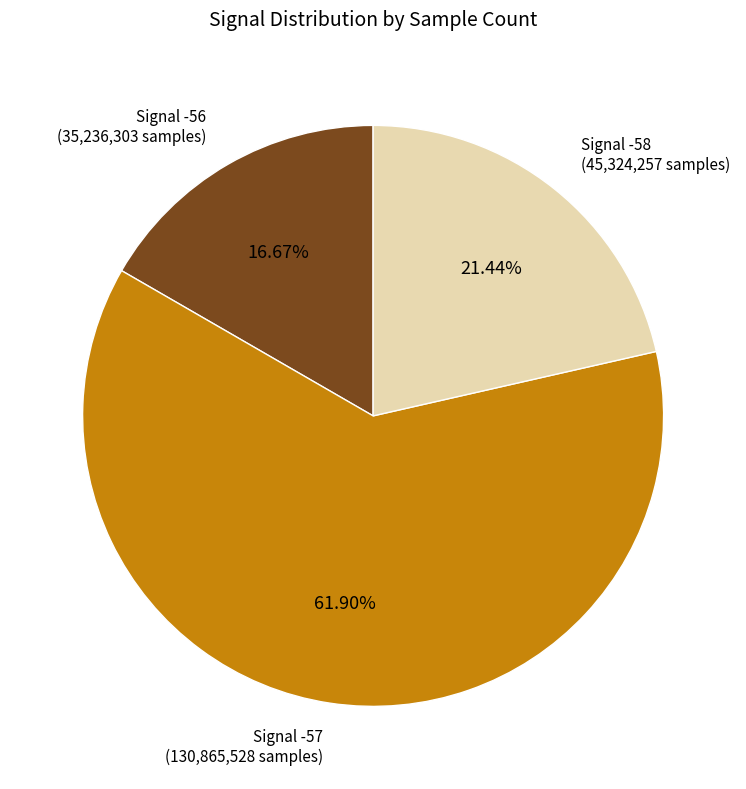

Does any single category account for the majority?

Yes